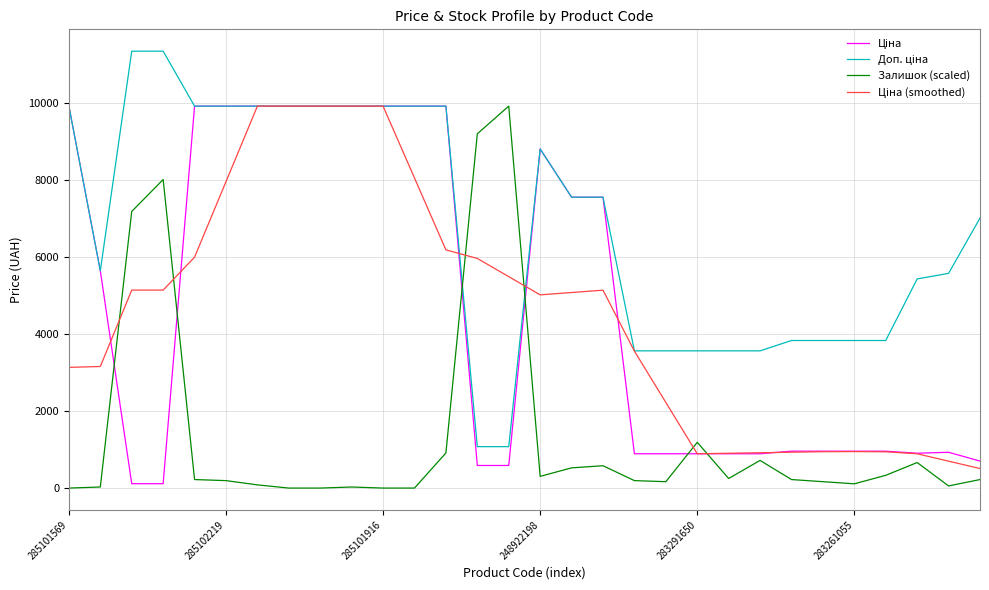

How many lines are shown in the chart?

4